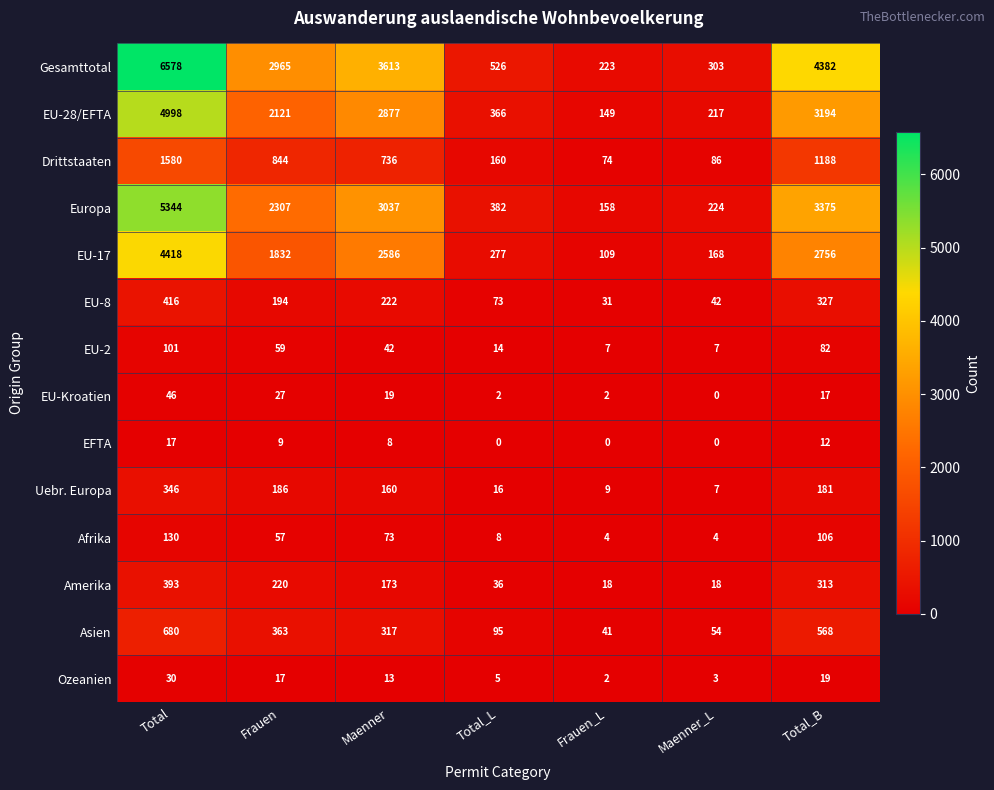

What is the total value across all series at Maenner_L?

1133